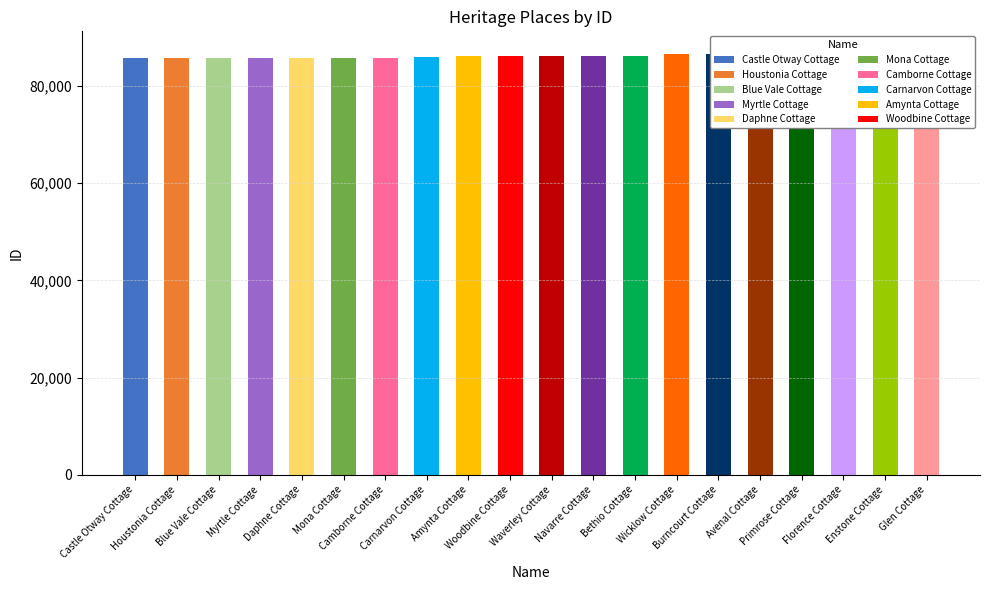

Does the chart contain stacked bars?

No